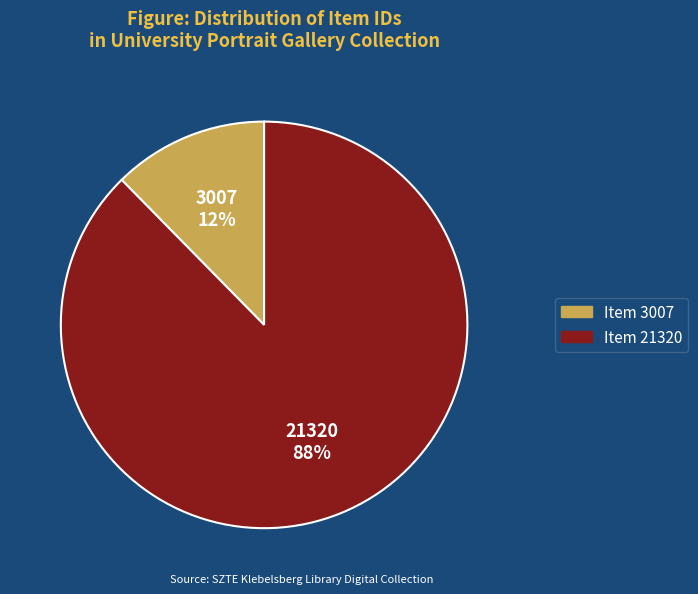

What is the majority slice?

Item 21320